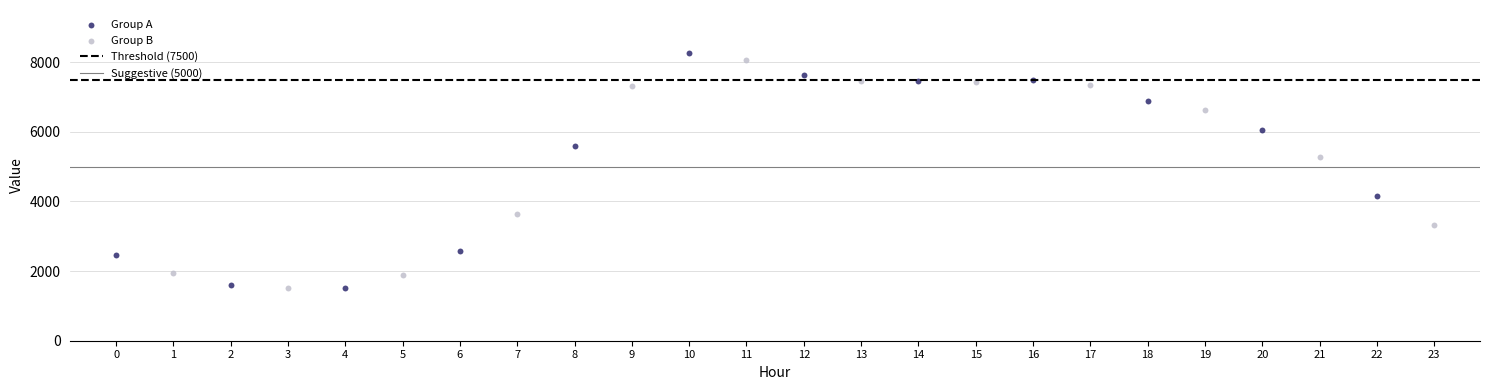

Which series has the widest spread of Y values?

Group A